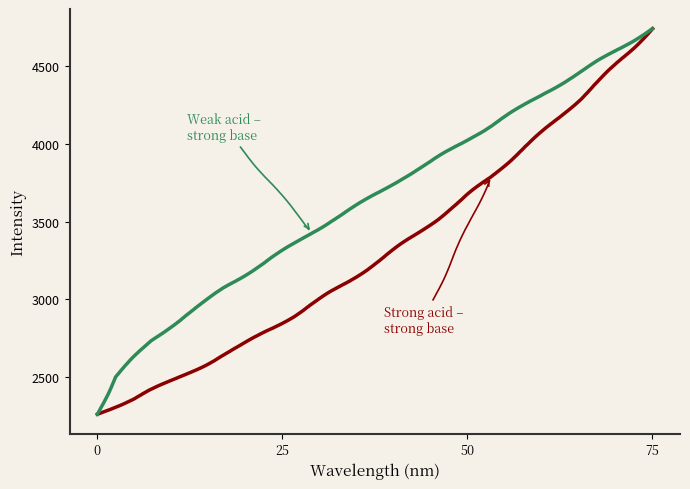

What is the maximum value shown in the chart?

4741.3